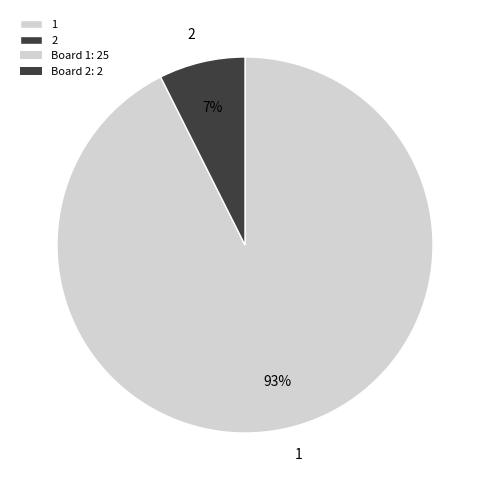

Which has a higher value, 2 or 1?

1